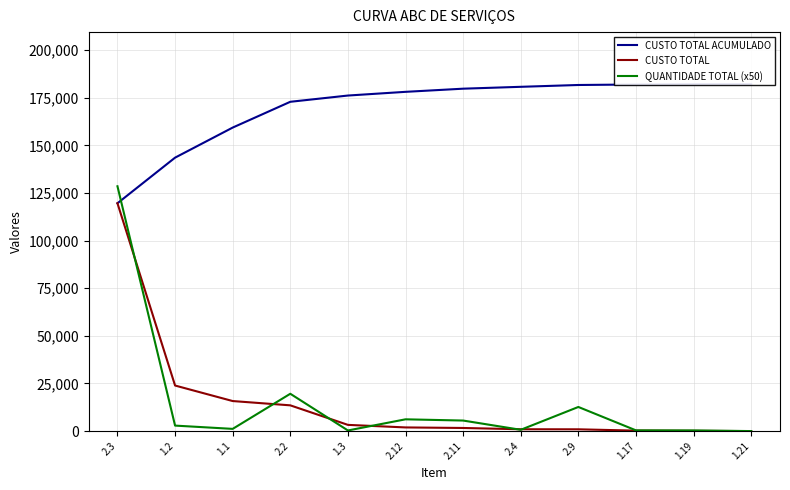

List the series in order of their peak value, highest first.

CUSTO TOTAL ACUMULADO, QUANTIDADE TOTAL (x50), CUSTO TOTAL